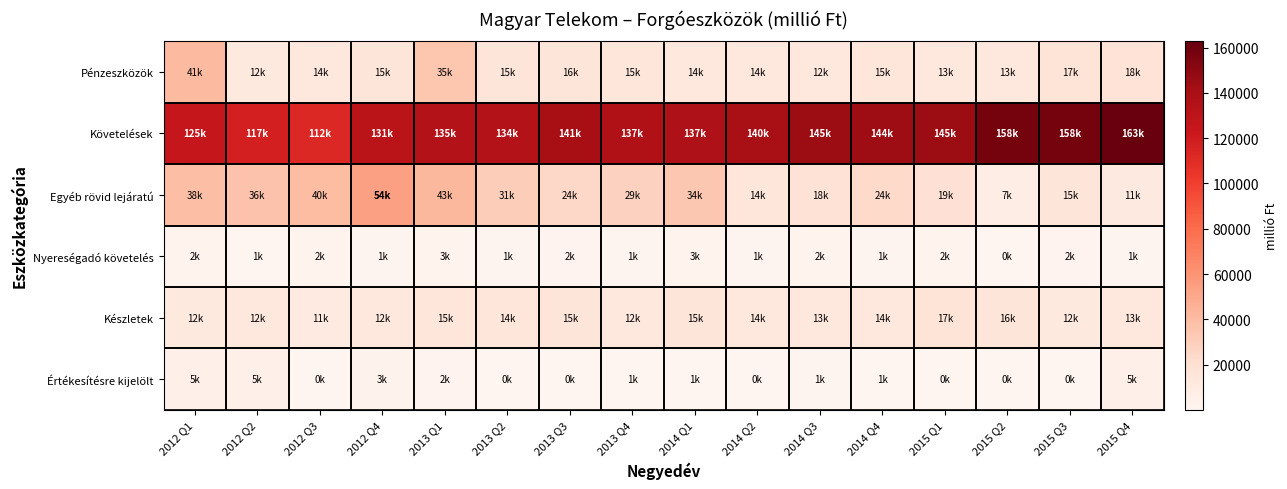

Which series has the widest spread of values?

Követelések